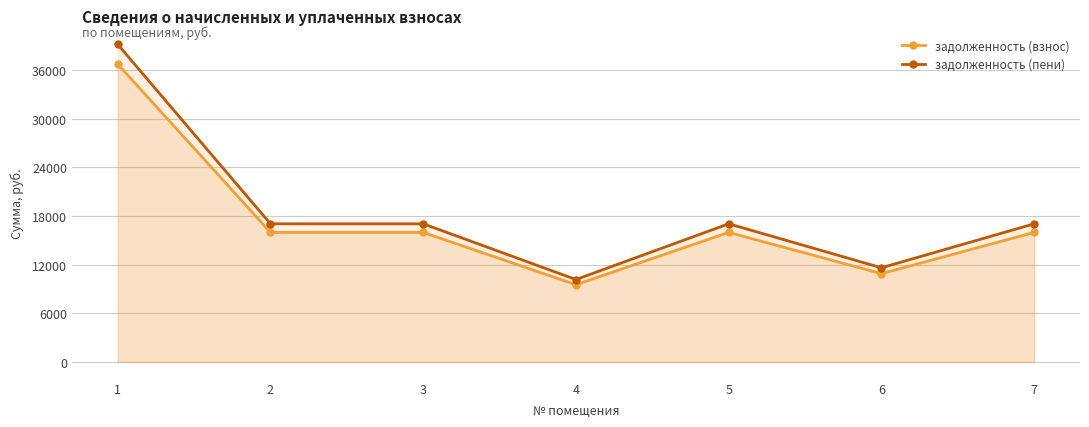

Which series has the largest range (max minus min)?

задолженность (пени)